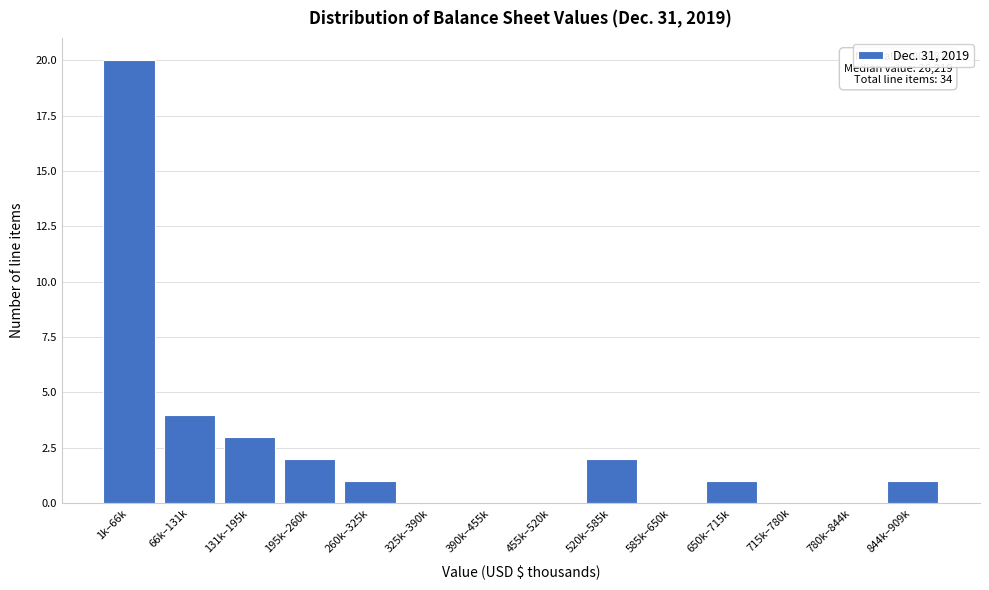

Reading left to right, extract all data points from this chart.

1k–66k=20	66k–131k=4	131k–195k=3	195k–260k=2	260k–325k=1	325k–390k=0	390k–455k=0	455k–520k=0	520k–585k=2	585k–650k=0	650k–715k=1	715k–780k=0	780k–844k=0	844k–909k=1